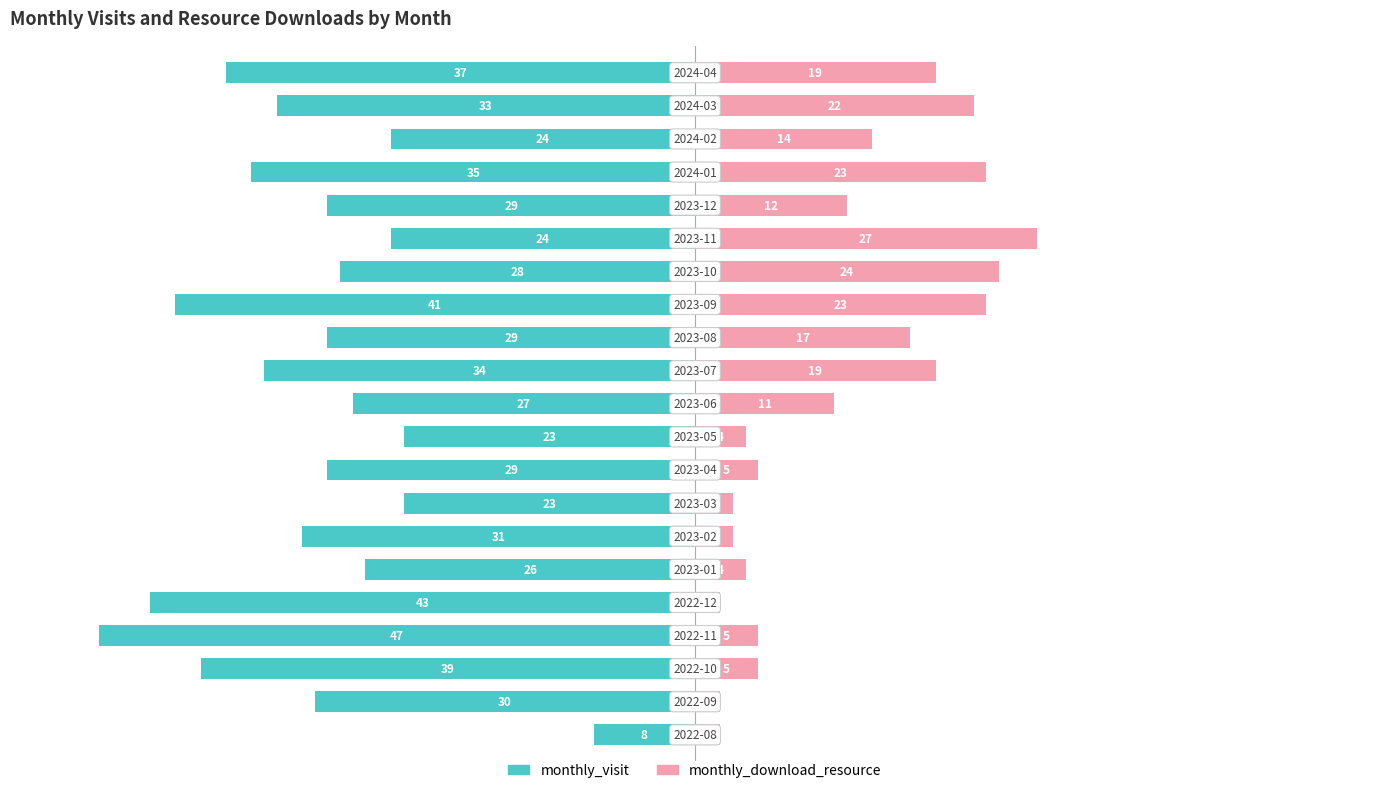

How many bars are there in total?

42